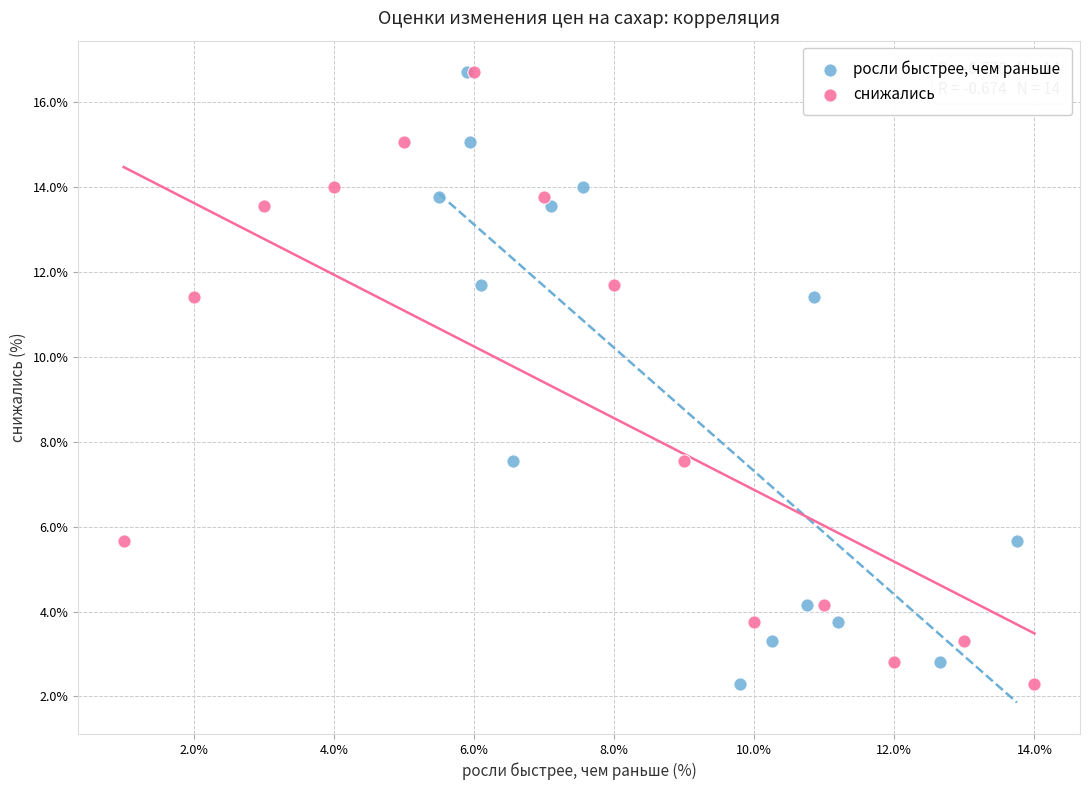

What are all the series names shown in the legend?

росли быстрее, чем раньше, снижались